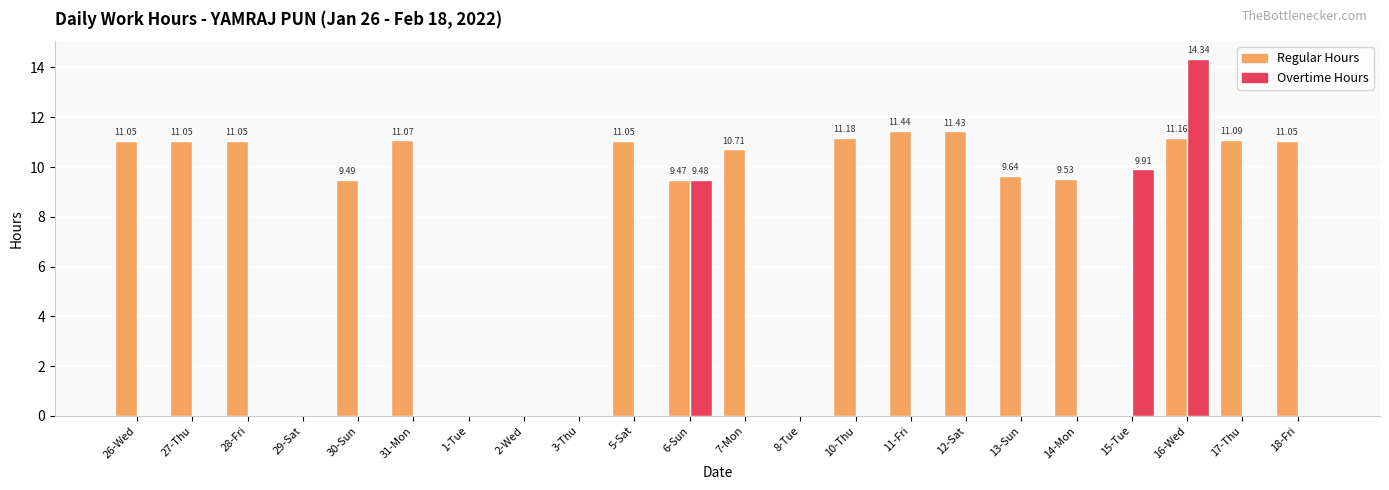

What is the sum of all Overtime Hours values?

33.7